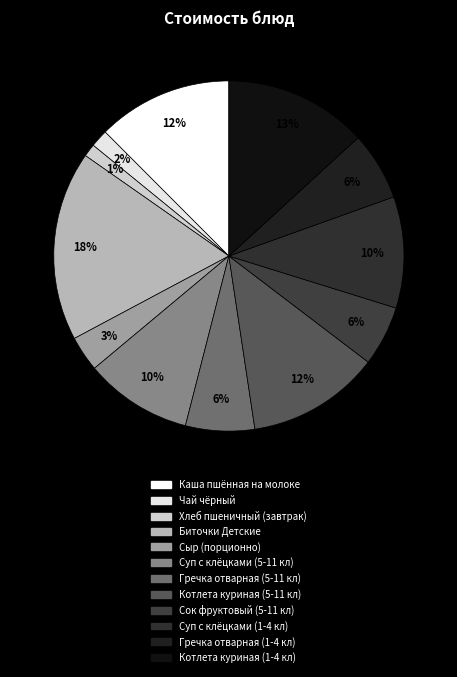

To the nearest percent, what is the combined percentage of Каша пшённая на молоке and Сок фруктовый (5-11 кл)?

18%